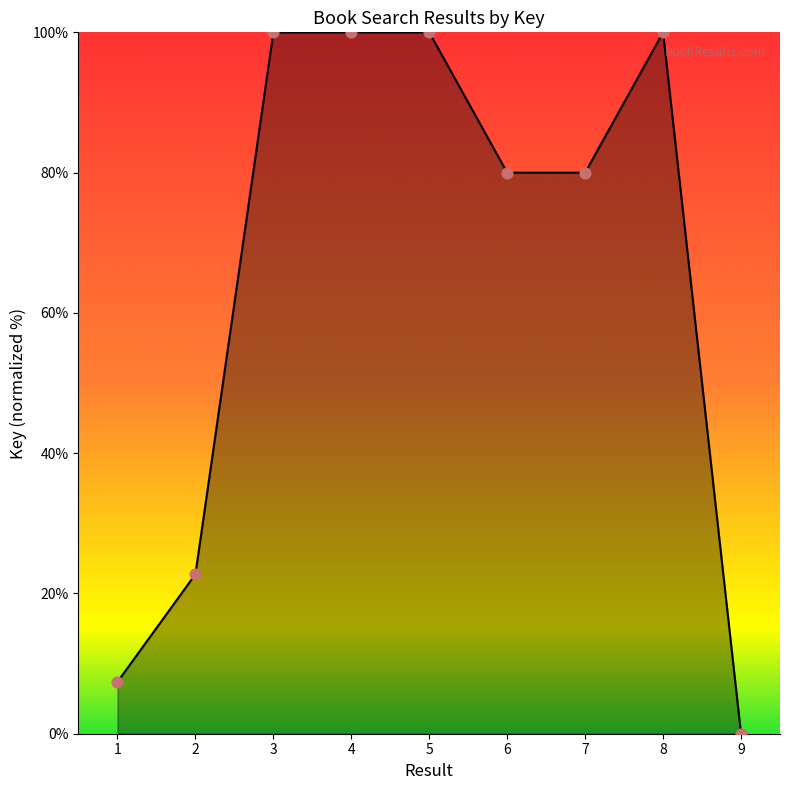

Approximately how many times larger is the value at 3 compared to 4?

1.0